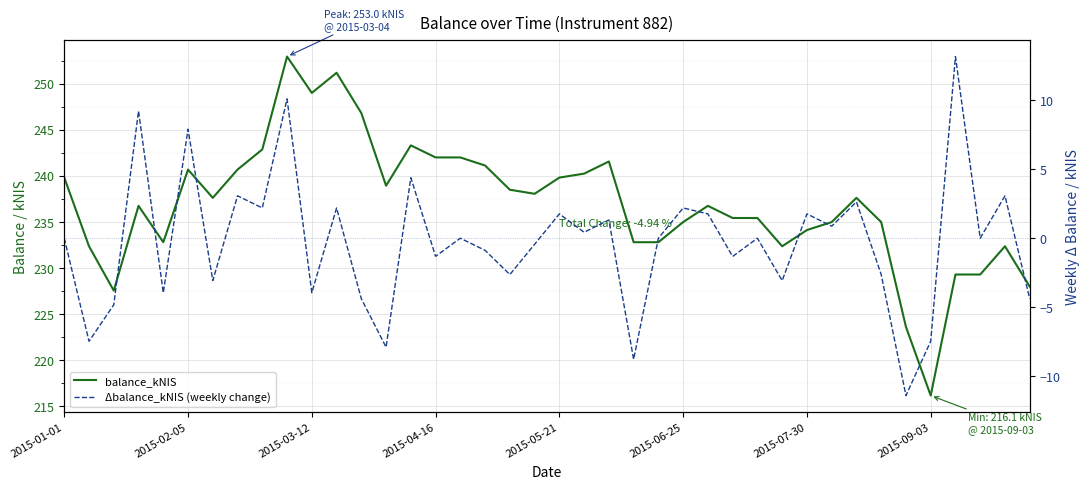

What position from the right is 2015-09-03?

5